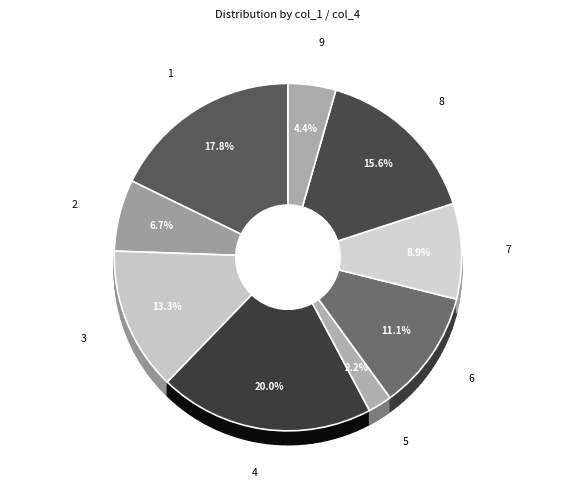

The 5 slice represents 2% of the pie. True or false?

True